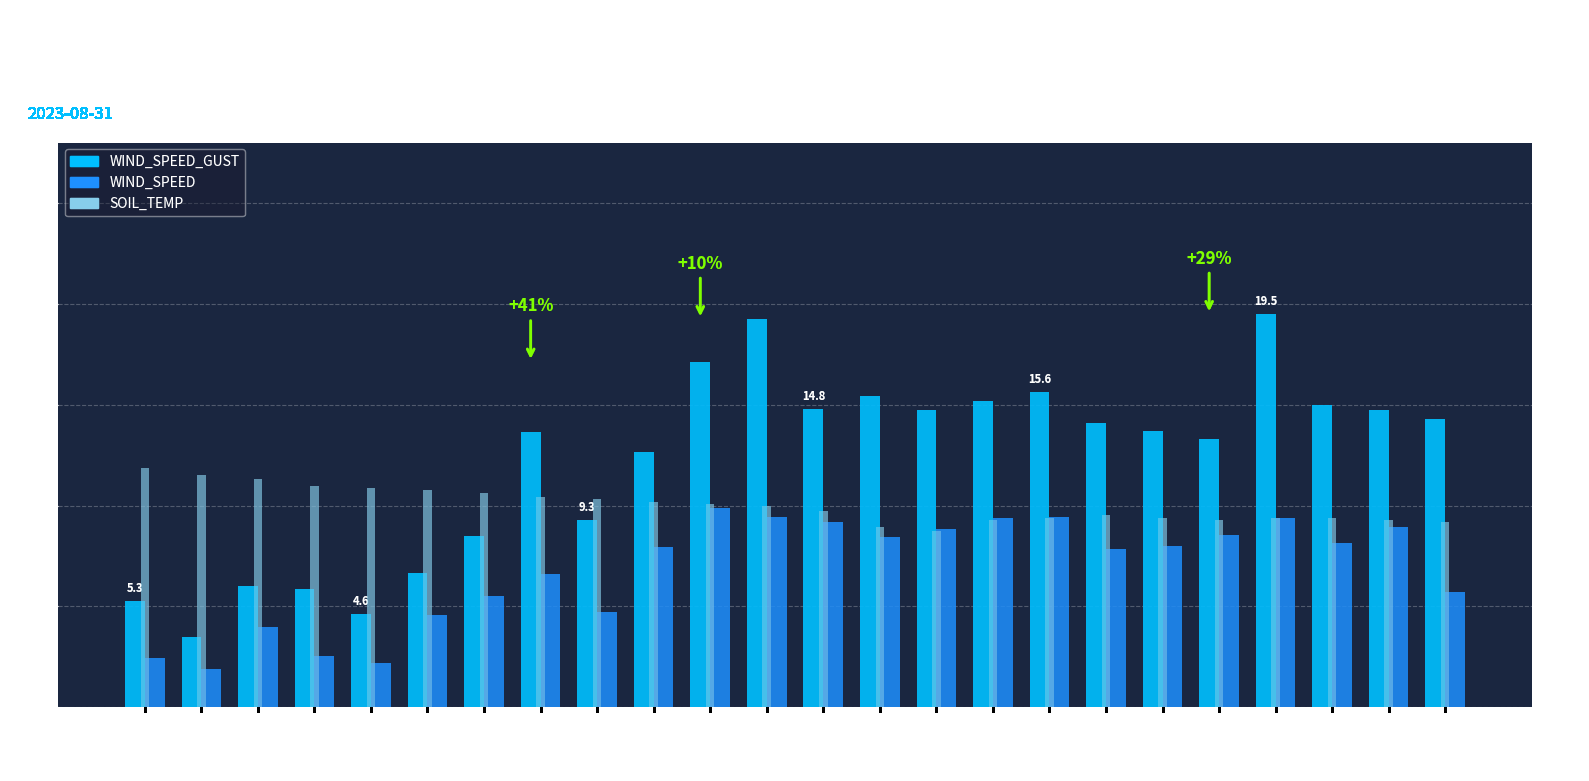

What is the label of the 21st bar from the left?

20:52